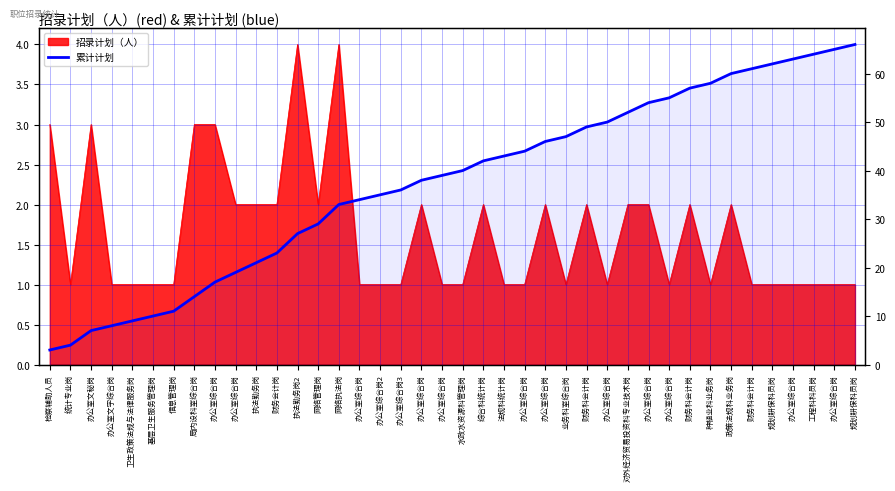

True or false: the data shows 20 at 办公室综合岗.

False